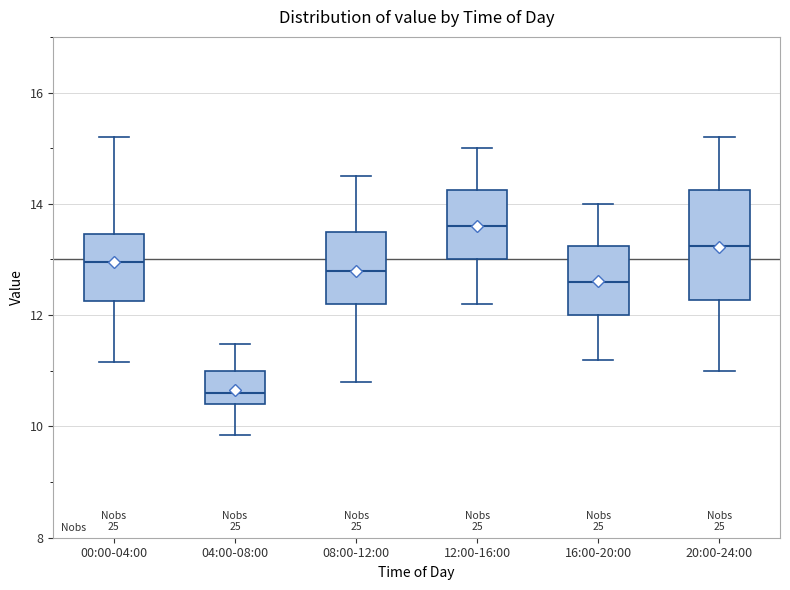

Reading left to right, transcribe this box plot: for each box, give where its median line is, the range the box spans, and where its two whiskers end, as read against the y-axis. The values are not printed on the chart, so give them approximately, as read against the axis.

00:00-04:00: median 13.0, box 12.2 to 13.4, whiskers 11.2 to 15.2
04:00-08:00: median 10.6, box 10.4 to 11.0, whiskers 9.8 to 11.4
08:00-12:00: median 12.8, box 12.2 to 13.6, whiskers 10.8 to 14.6
12:00-16:00: median 13.6, box 13.0 to 14.2, whiskers 12.2 to 15.0
16:00-20:00: median 12.6, box 12.0 to 13.2, whiskers 11.2 to 14.0
20:00-24:00: median 13.2, box 12.2 to 14.2, whiskers 11.0 to 15.2